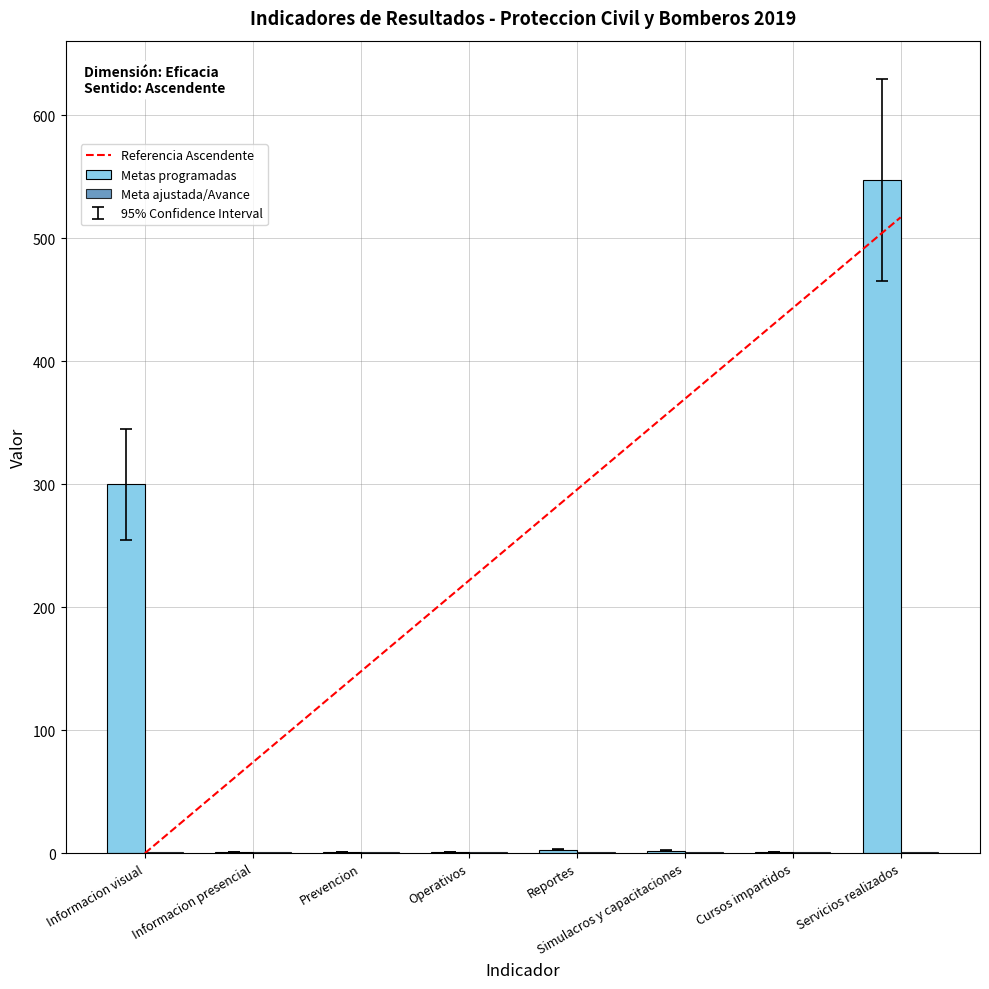

At which label does Metas programadas reach its peak?

Servicios realizados